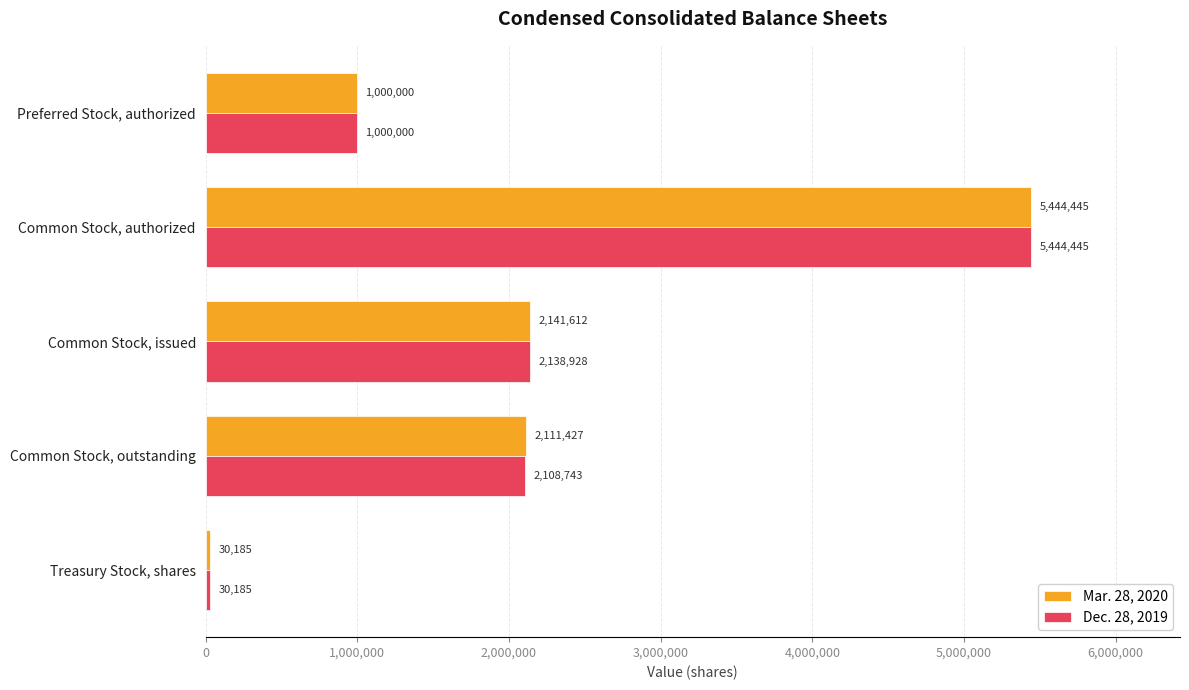

True or false: Dec. 28, 2019 has a value of 2138928 at Common Stock, issued.

True